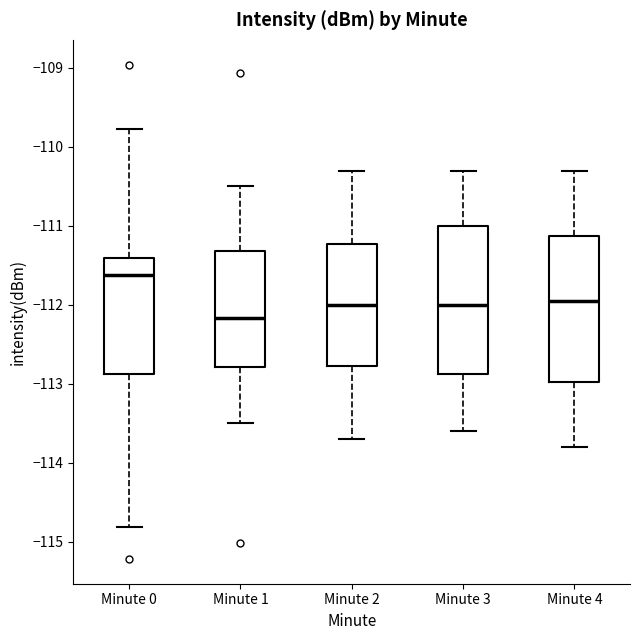

Where does the median line of the box for Minute 4 sit on the y-axis? The values are not printed on the chart, so give them approximately, as read against the axis.

-111.9